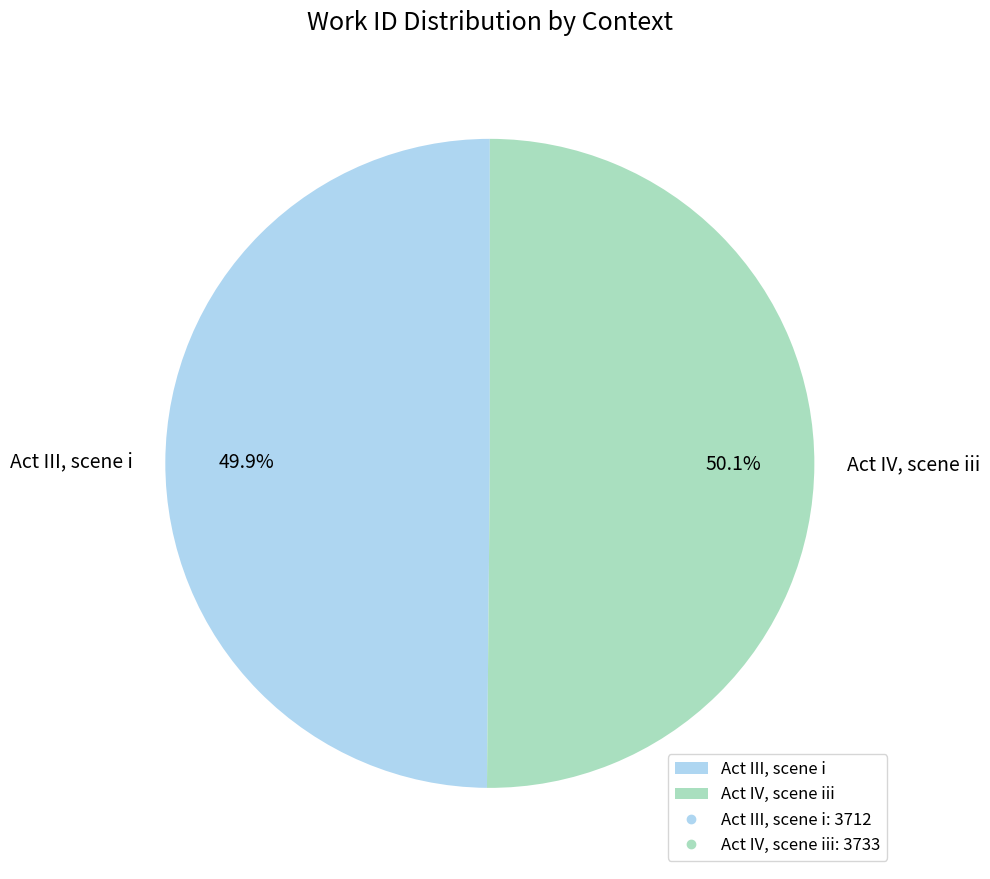

What is the total percentage of Act IV, scene iii and Act III, scene i?

100.0%